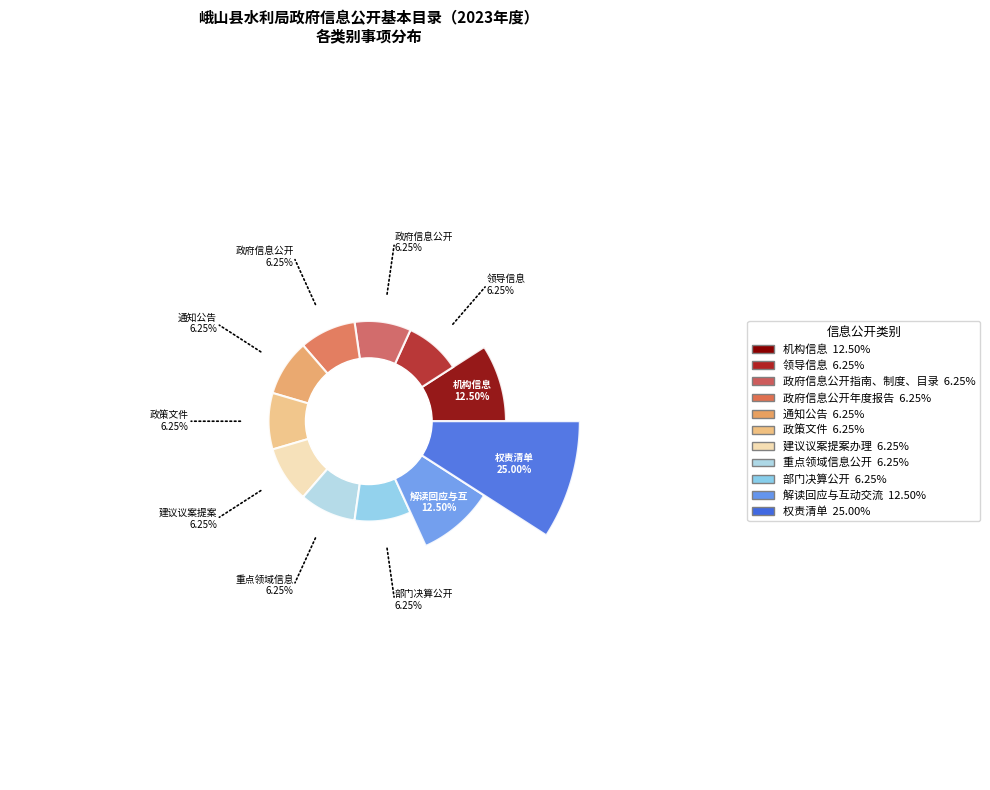

Is it true that 建议议案提案办理 is 16% of the pie?

False